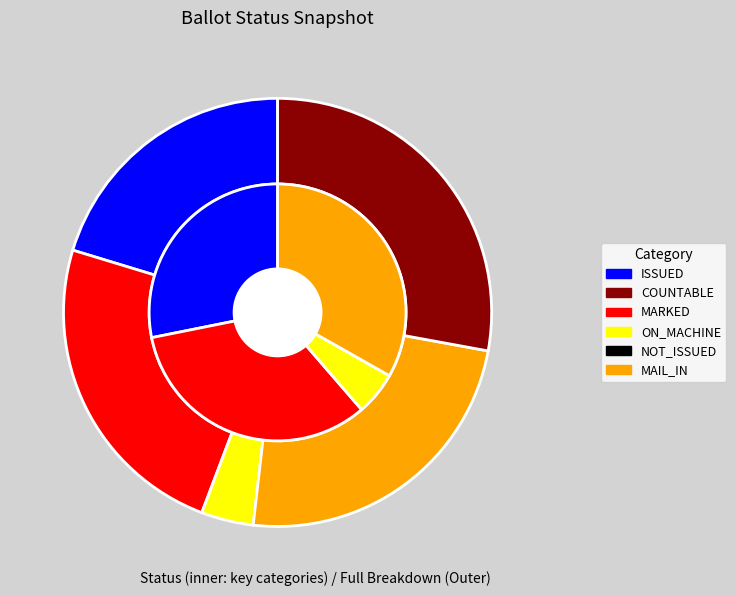

What is the smallest slice in the pie chart?

NOT_ISSUED